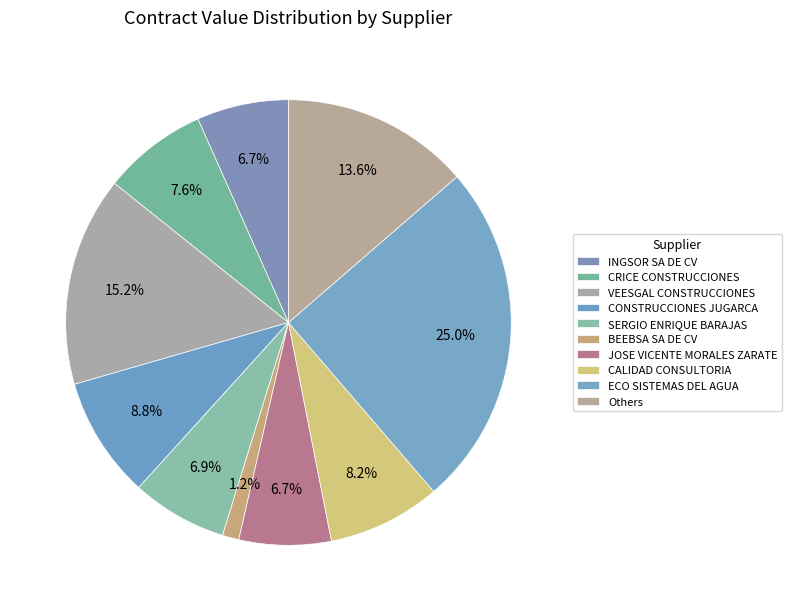

Count the number of slices in the pie.

10